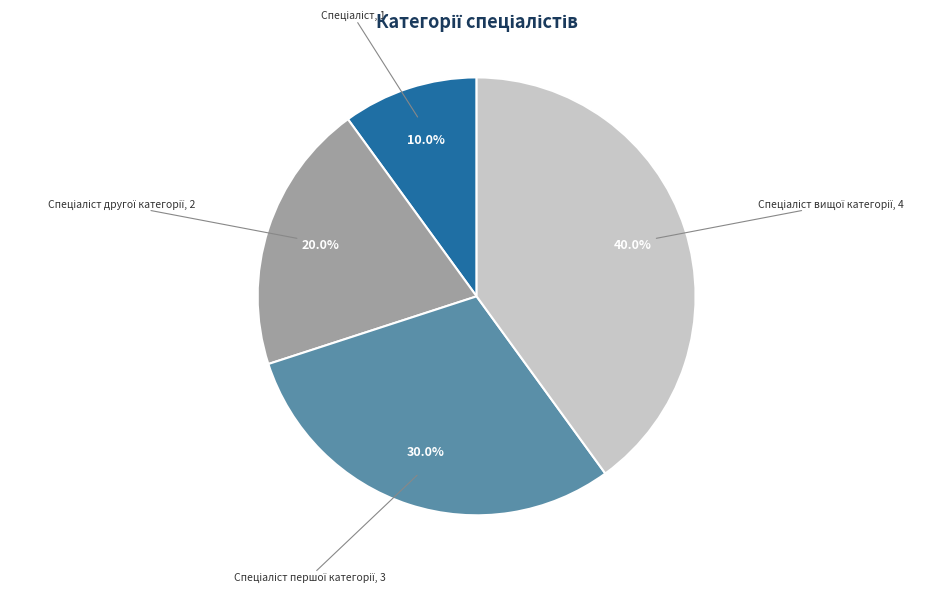

Does any single category account for the majority?

No